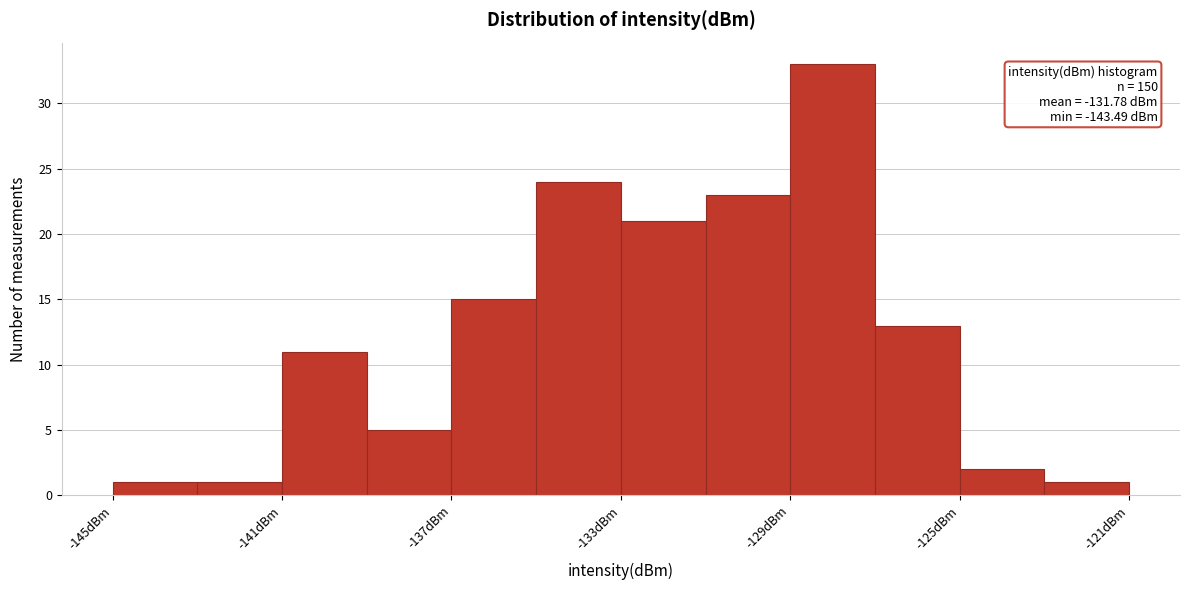

Which range on the x-axis has the tallest bar?

-129 to -127